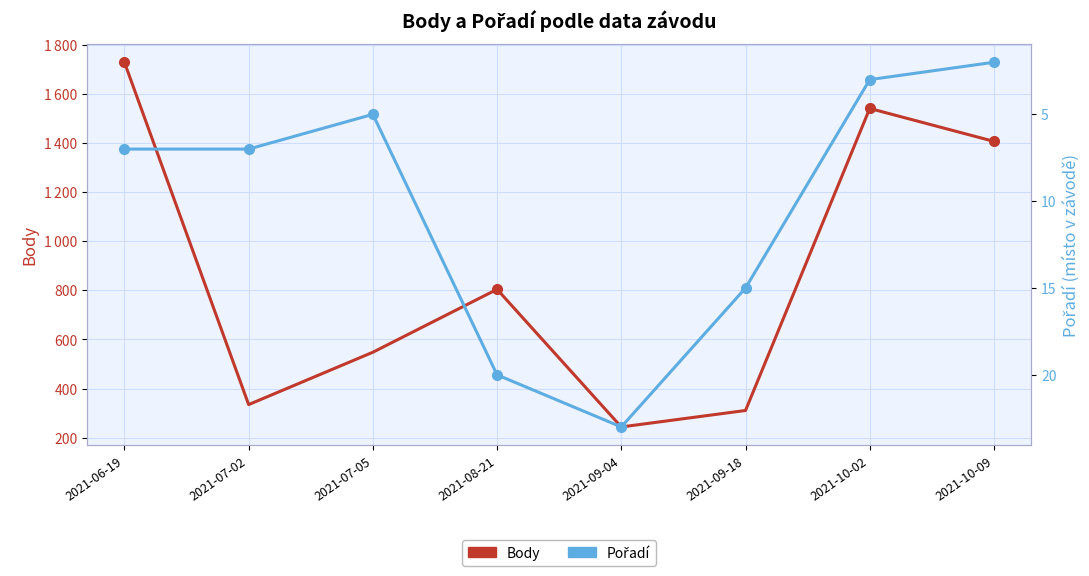

True or false: Body and Pořadí intersect in this chart.

False